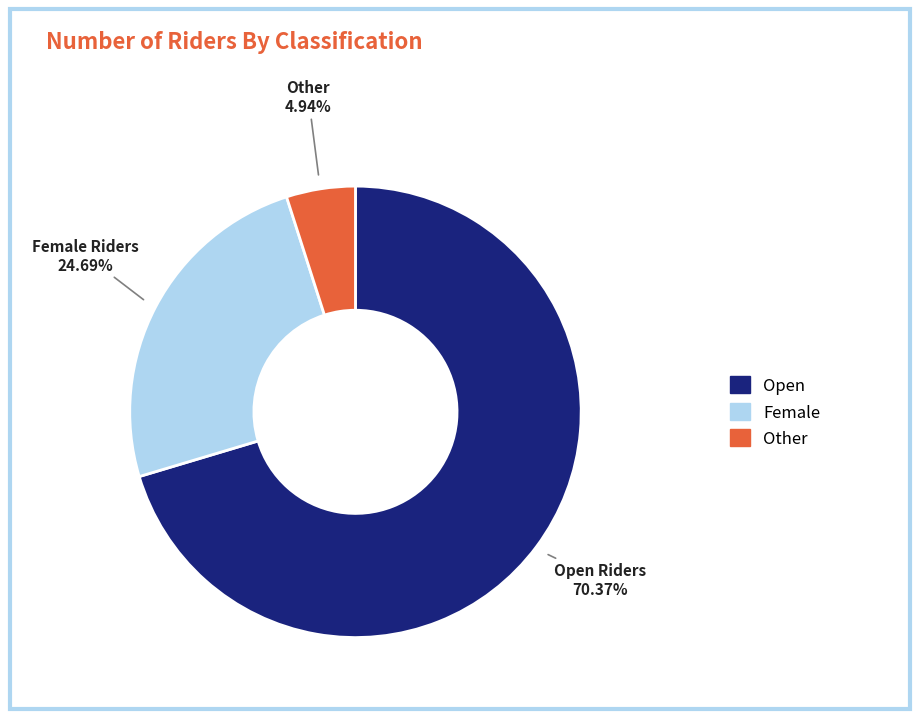

Is there any slice that represents more than half of the pie?

Yes